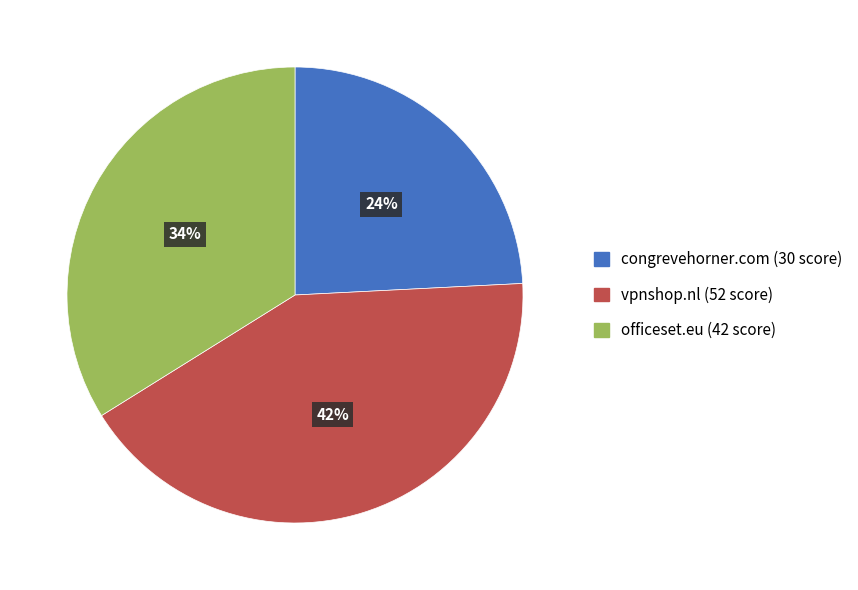

Rank the categories by value from lowest to highest.

congrevehorner.com, officeset.eu, vpnshop.nl